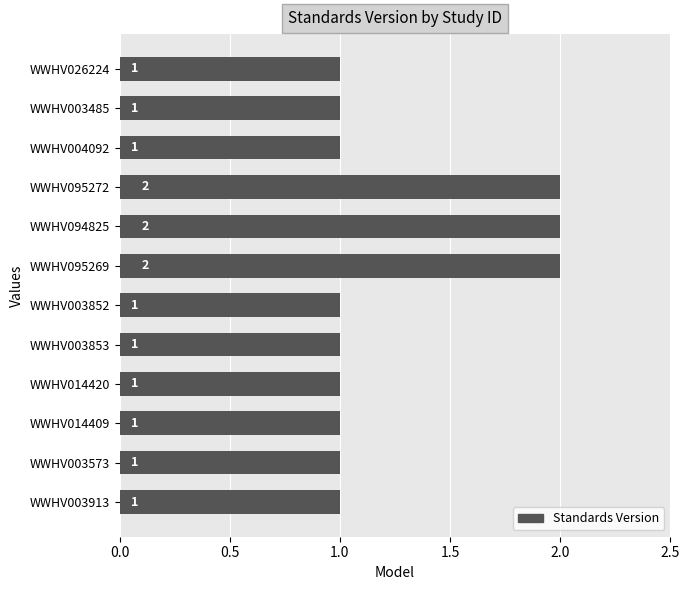

What position from the top is WWHV003573?

11